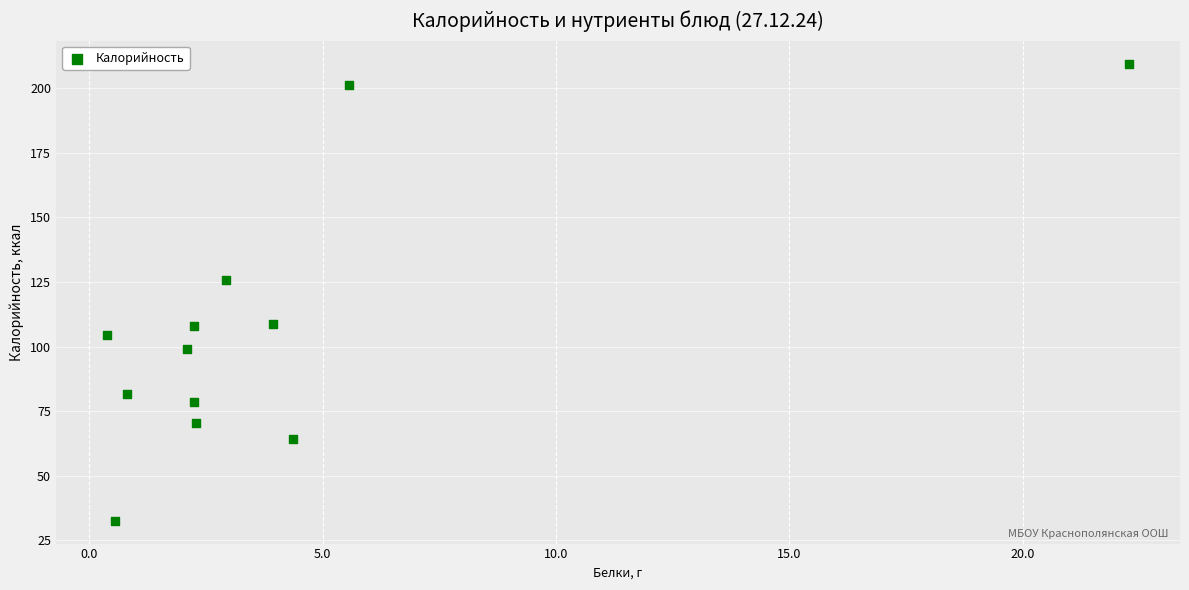

What is the range of Y values (max minus min)?

176.9